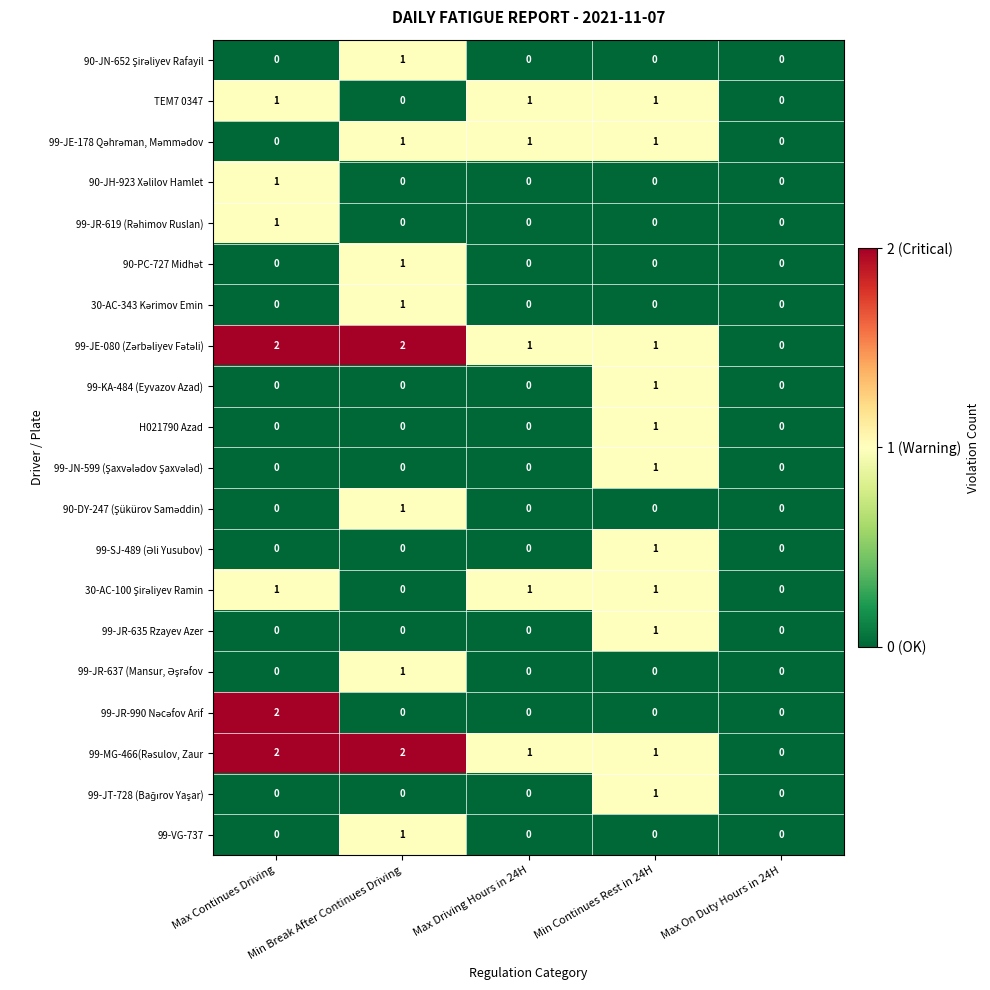

True or false: 99-VG-737 has a value of 2 at Min Break After Continues Driving.

False